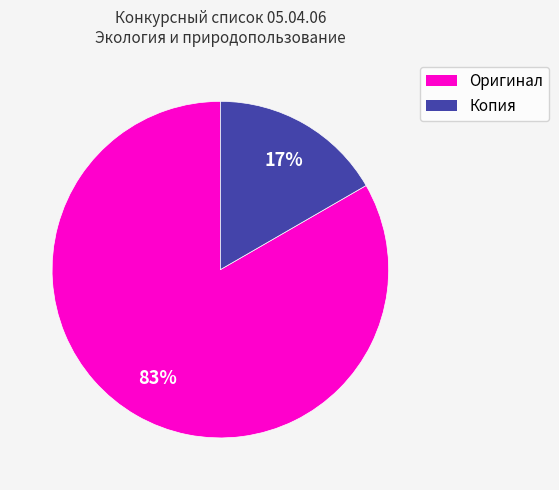

Which category has the biggest portion of the pie?

Оригинал